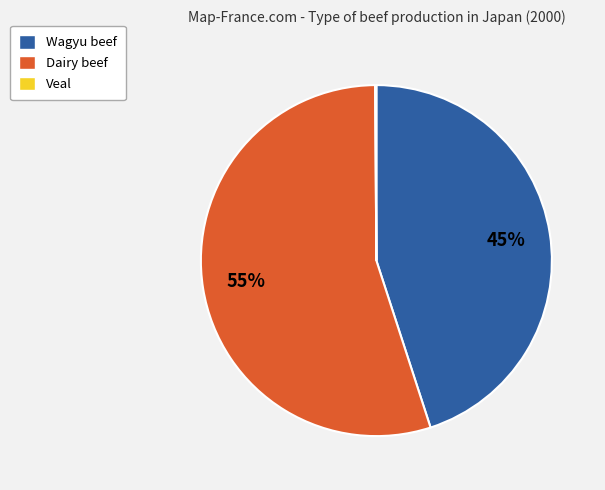

Does any single category account for the majority?

Yes